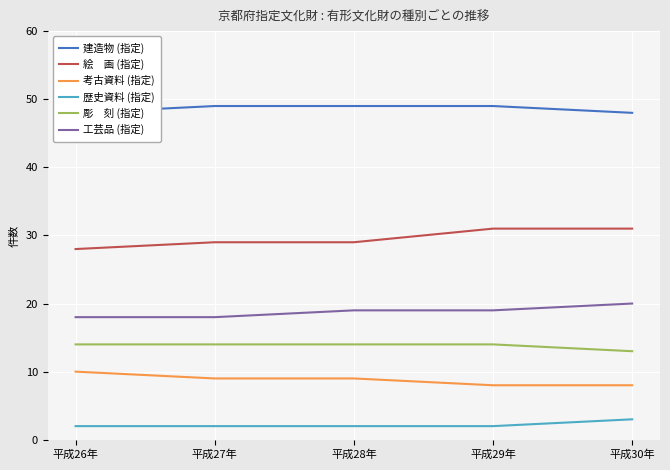

How many data points does each series have?

5